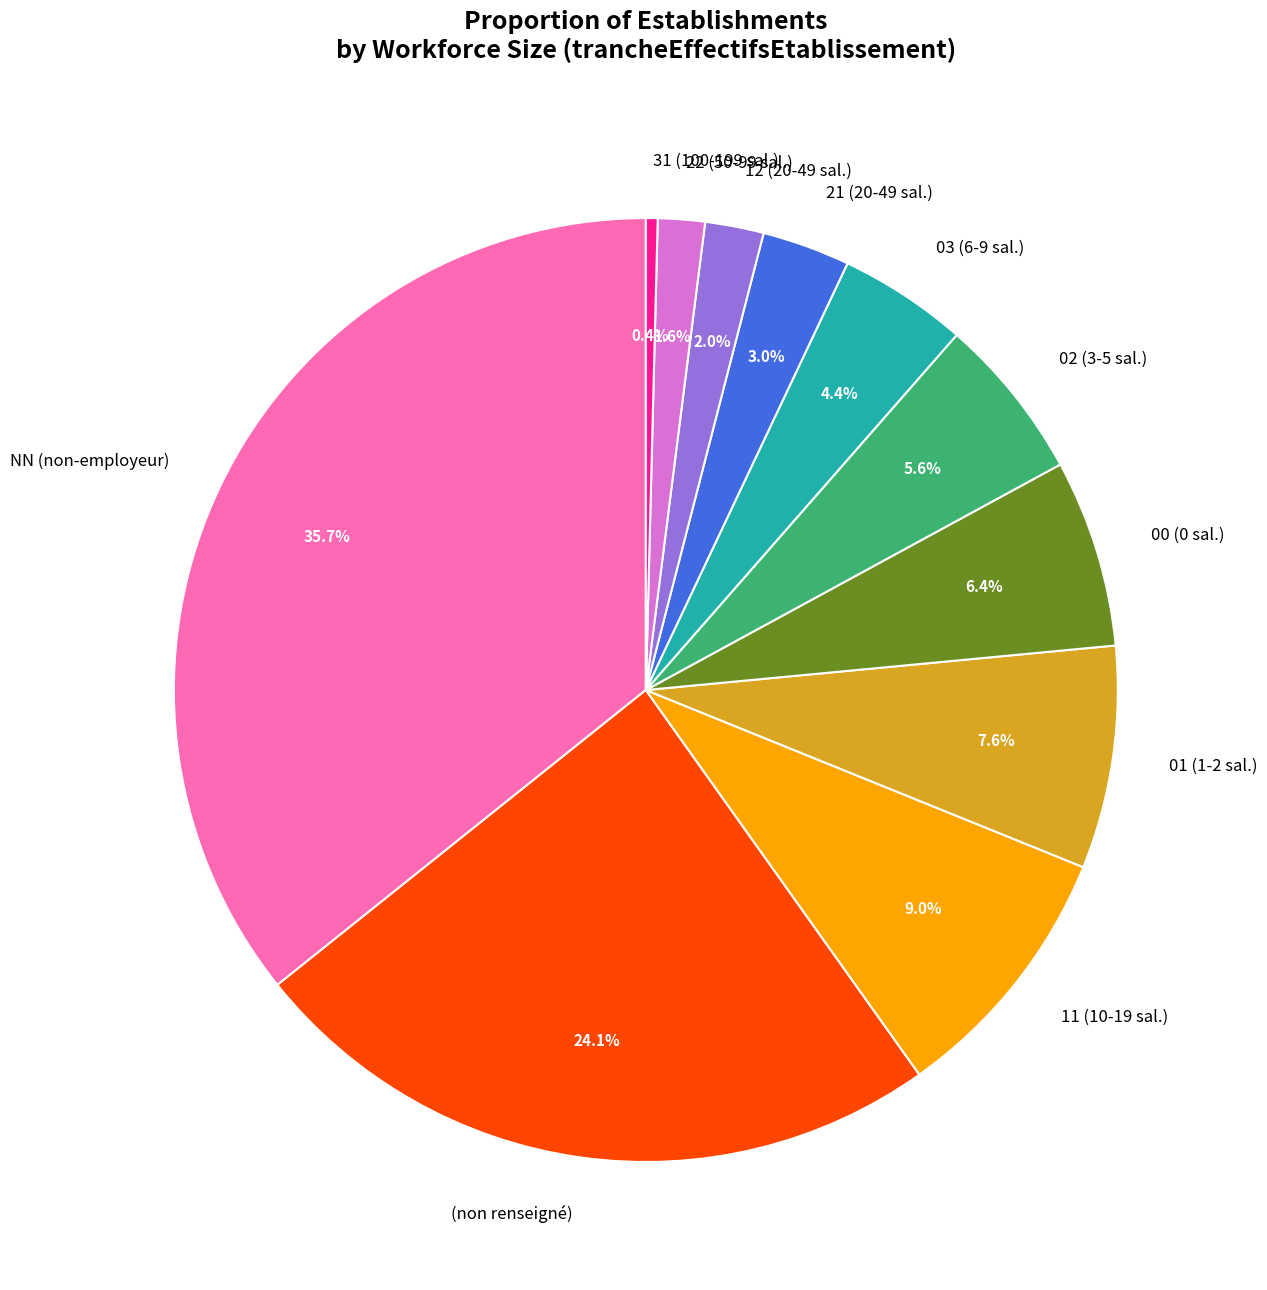

Which category has the biggest portion of the pie?

NN (non-employeur)